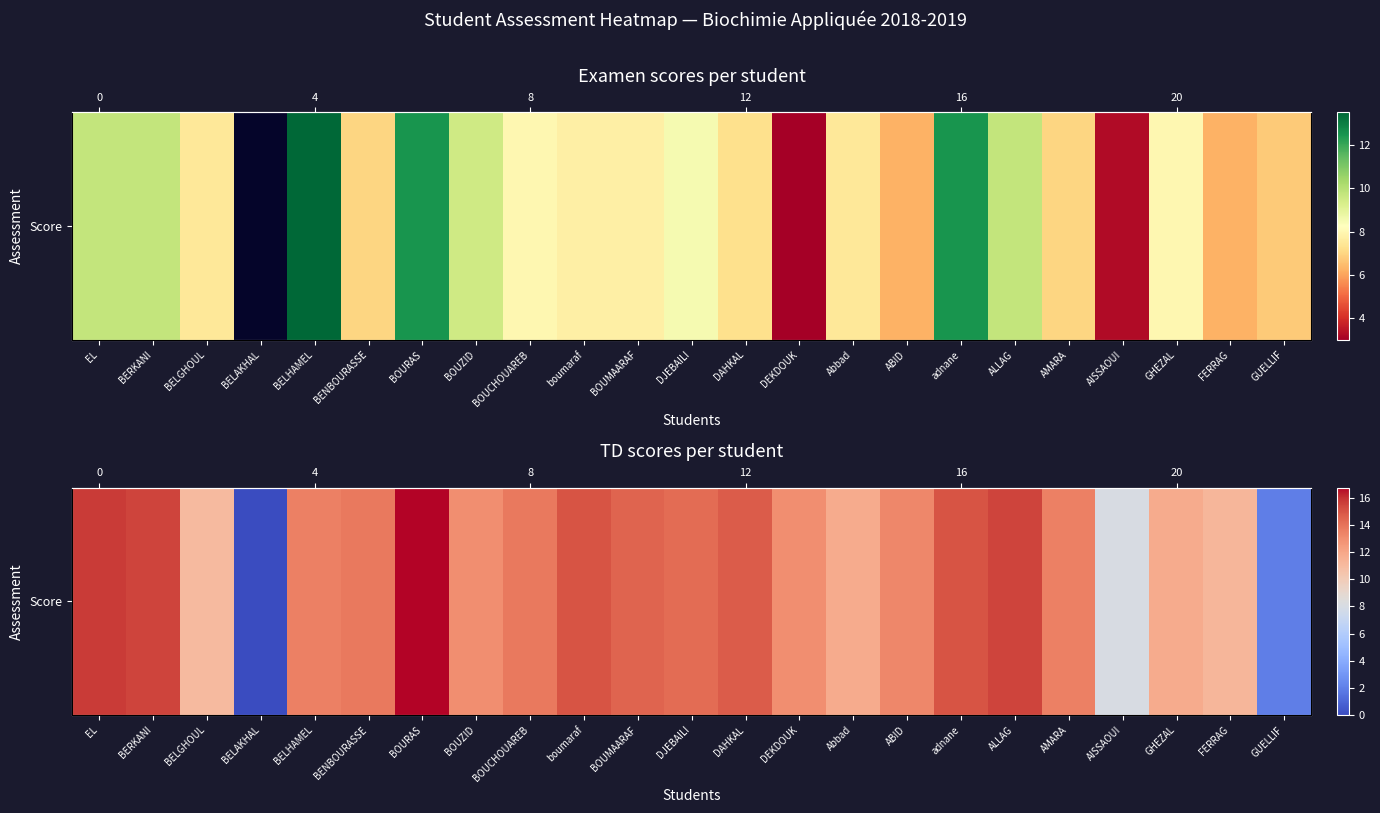

How many positive values are there?

22